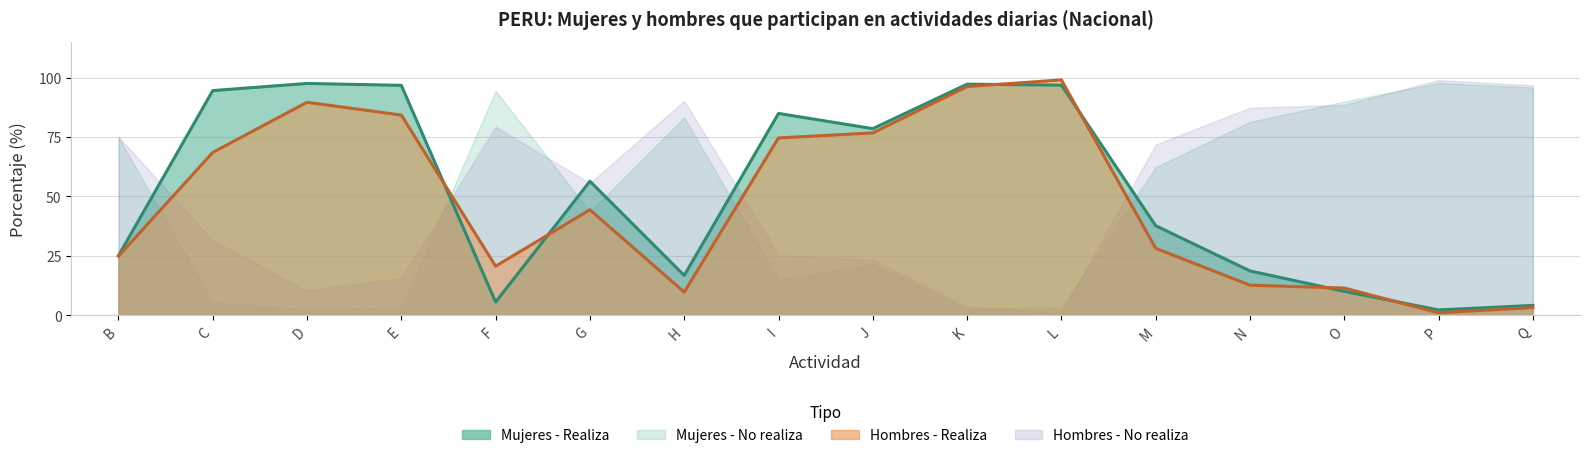

Between which two adjacent categories do Hombres - Realiza and Mujeres - Realiza first intersect?

E and F